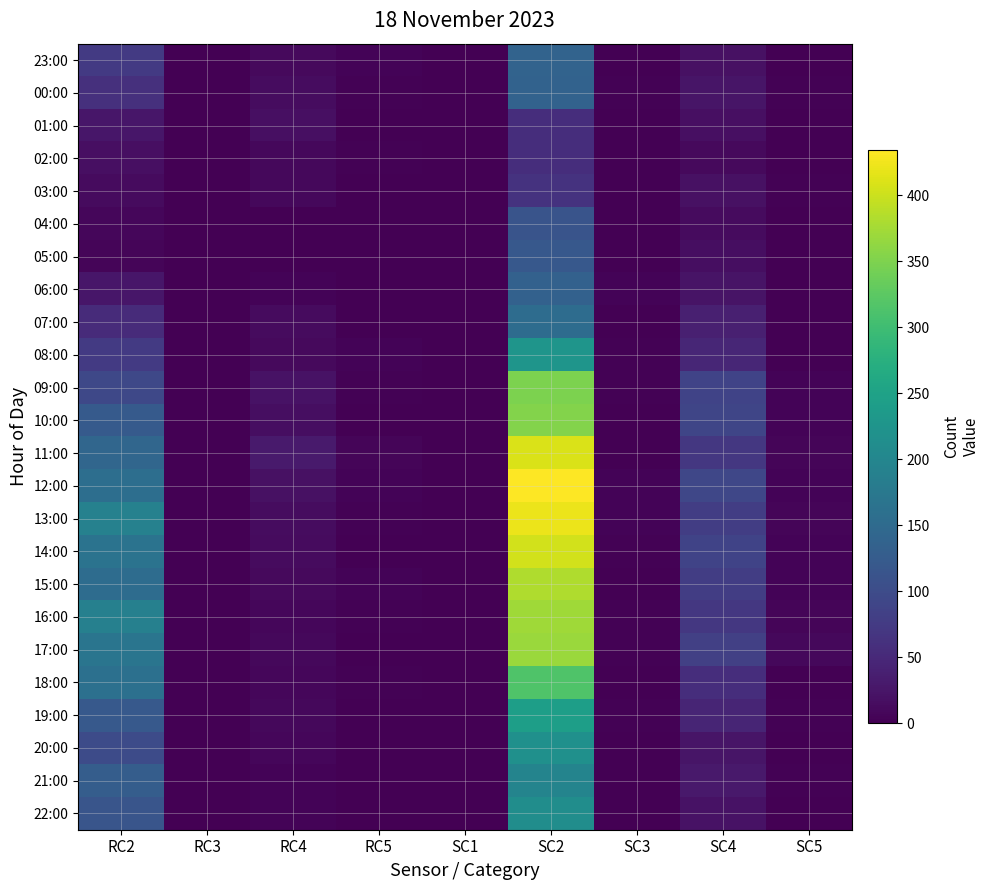

At how many categories does at least one series exceed 15?

4